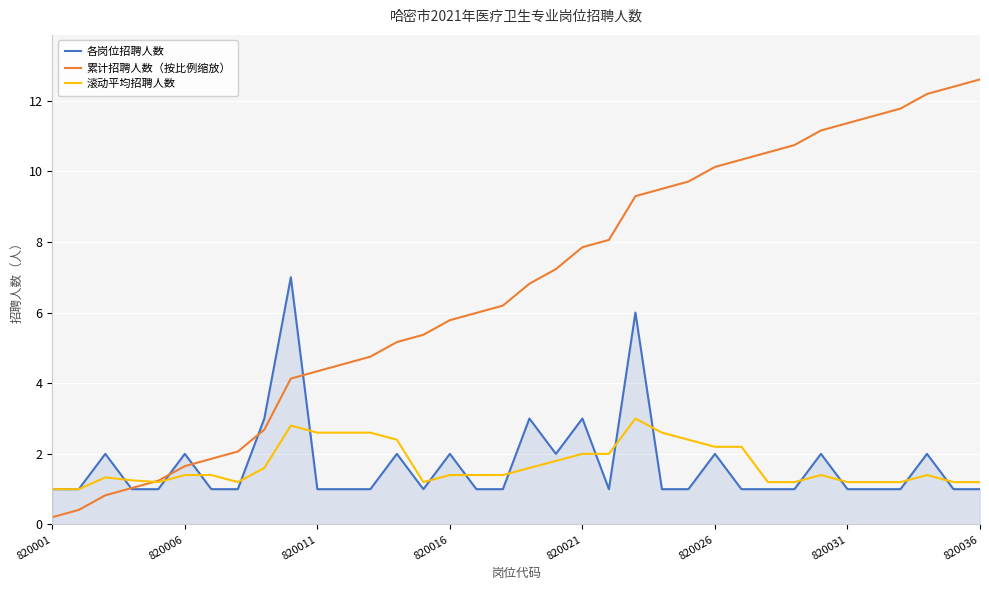

What is the maximum value shown in the chart?

12.6